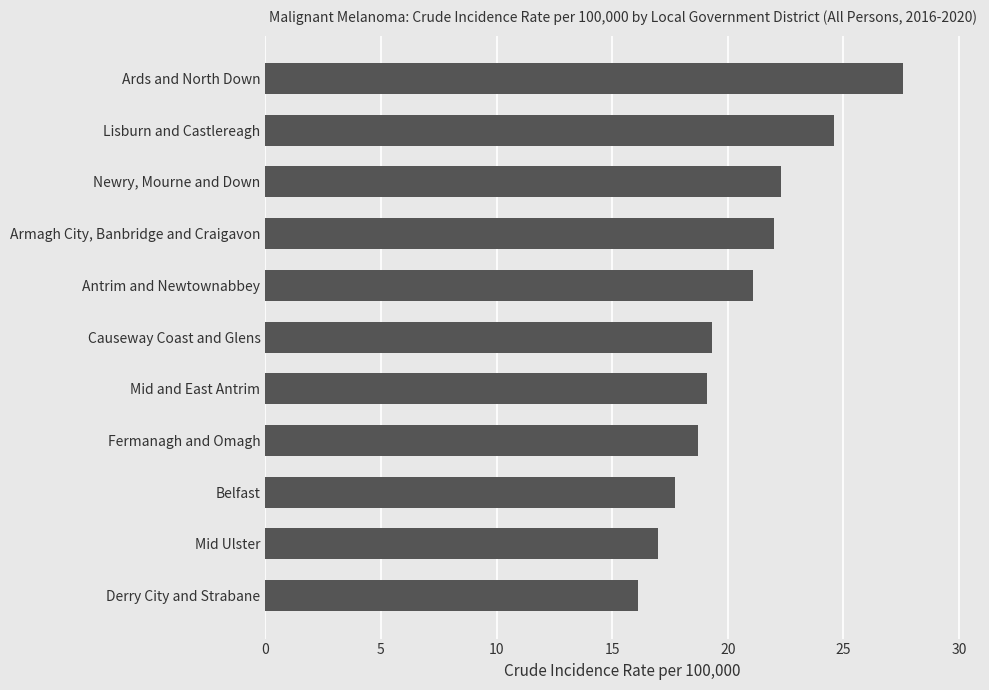

Between Belfast and Lisburn and Castlereagh, which is larger?

Lisburn and Castlereagh